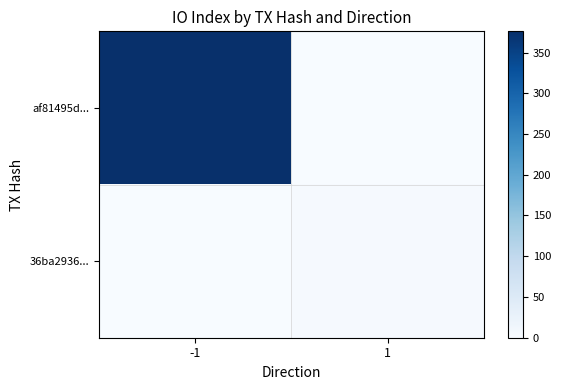

Reading left to right, extract all data points from this chart.

af81495d...: -1=376	1=0
36ba2936...: -1=0	1=4